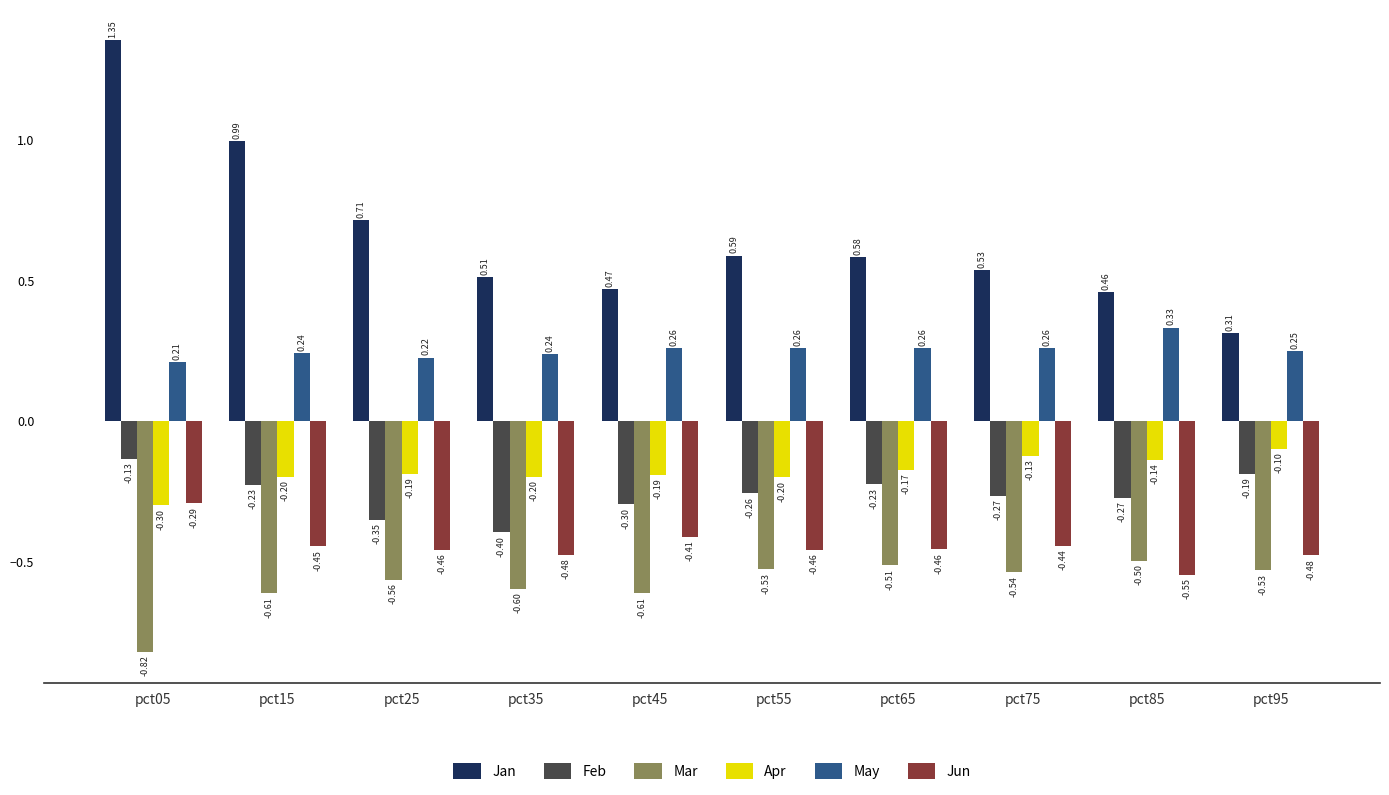

Between pct05 and pct75, which series saw the biggest shift?

Jan